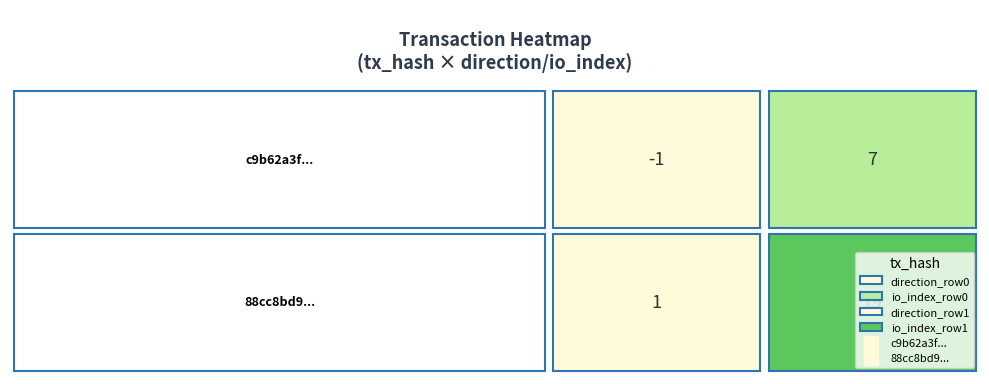

At which category is the sum across all series the highest?

1